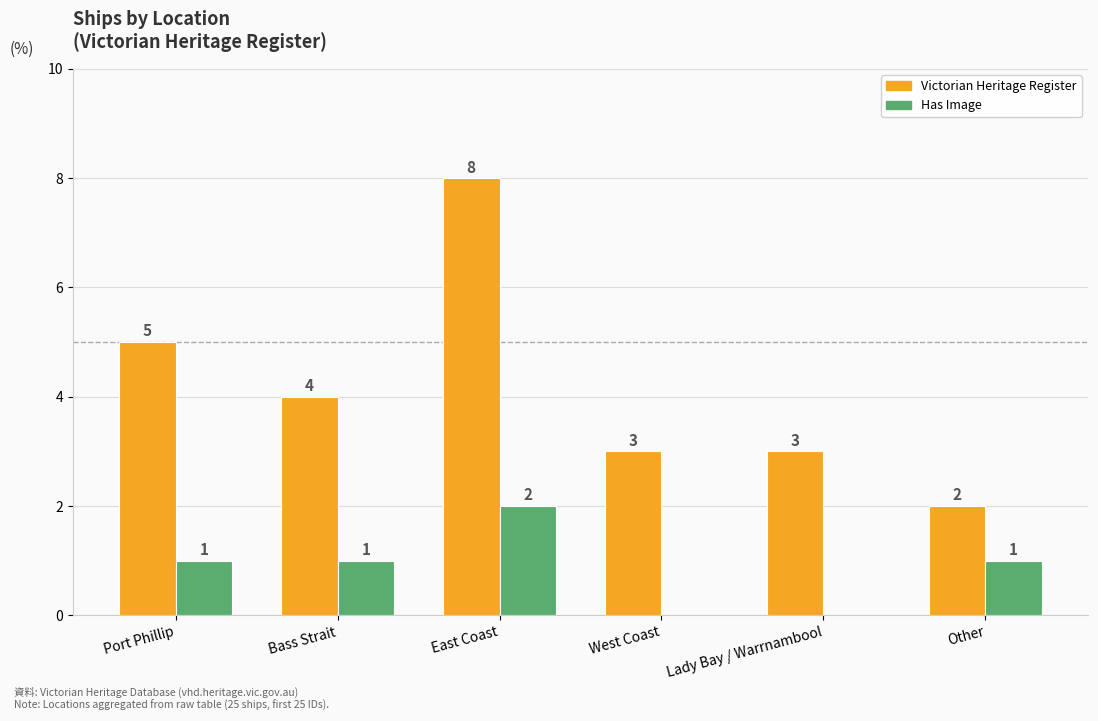

How many distinct data groups are displayed?

2